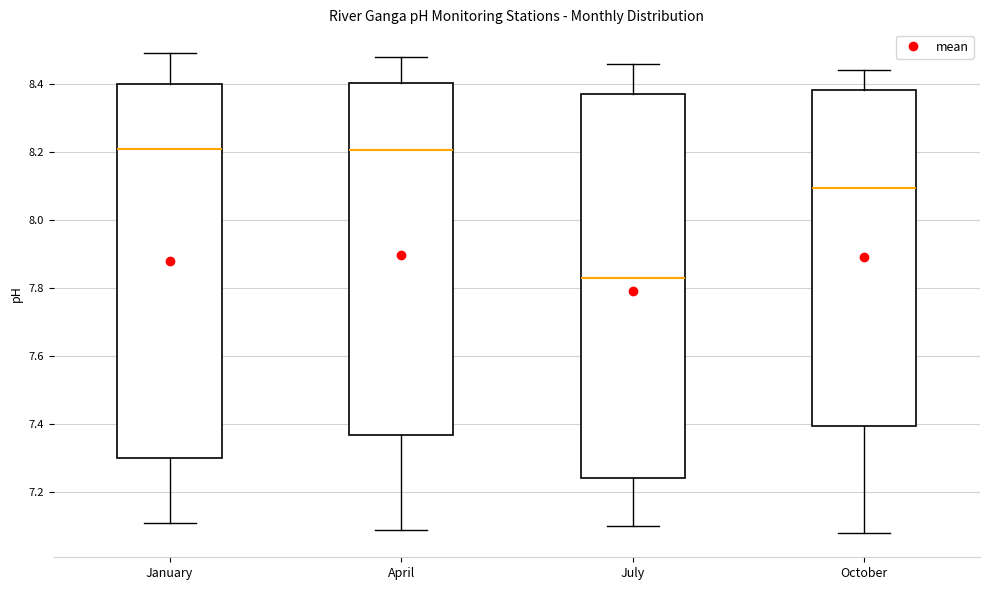

Where is the upper edge of the box for October on the y-axis? The values are not printed on the chart, so give them approximately, as read against the axis.

8.38